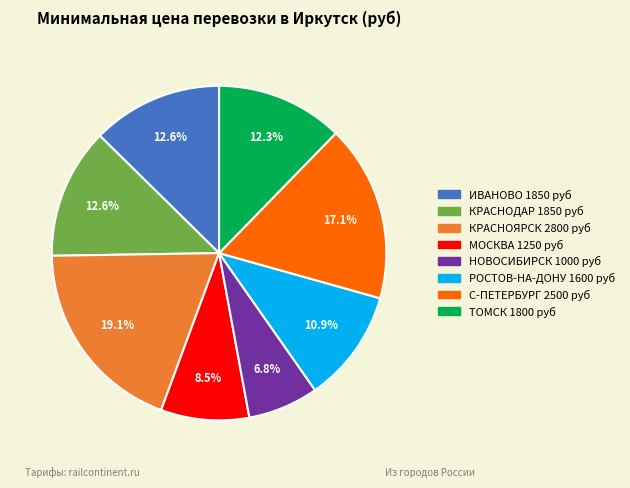

Between КРАСНОЯРСК and КРАСНОДАР, which is larger?

КРАСНОЯРСК